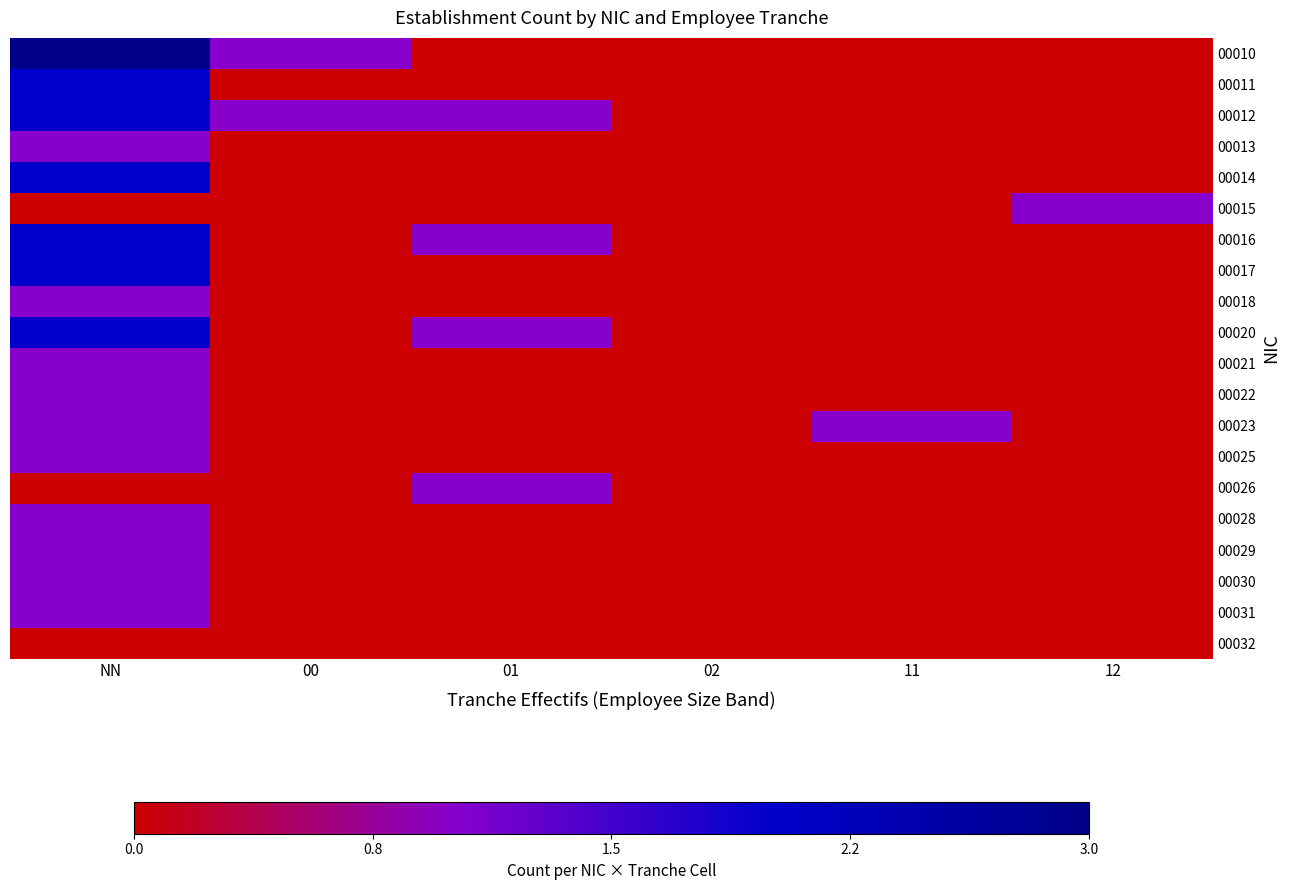

Rank the series by their maximum value, from lowest to highest.

00032, 00013, 00015, 00018, 00021, 00022, 00023, 00025, 00026, 00028, 00029, 00030, 00031, 00011, 00012, 00014, 00016, 00017, 00020, 00010